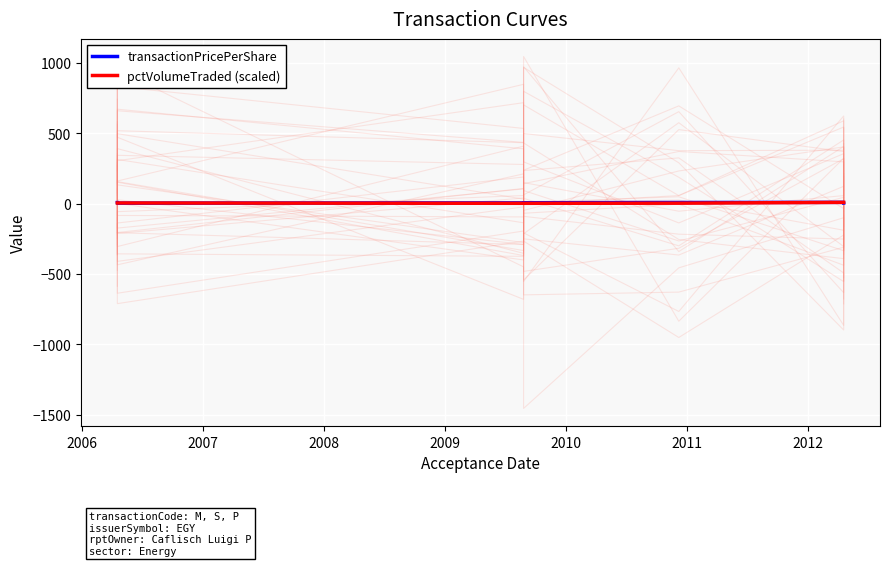

What is the value of the transactionPricePerShare point at the 5th from the left?

8.1